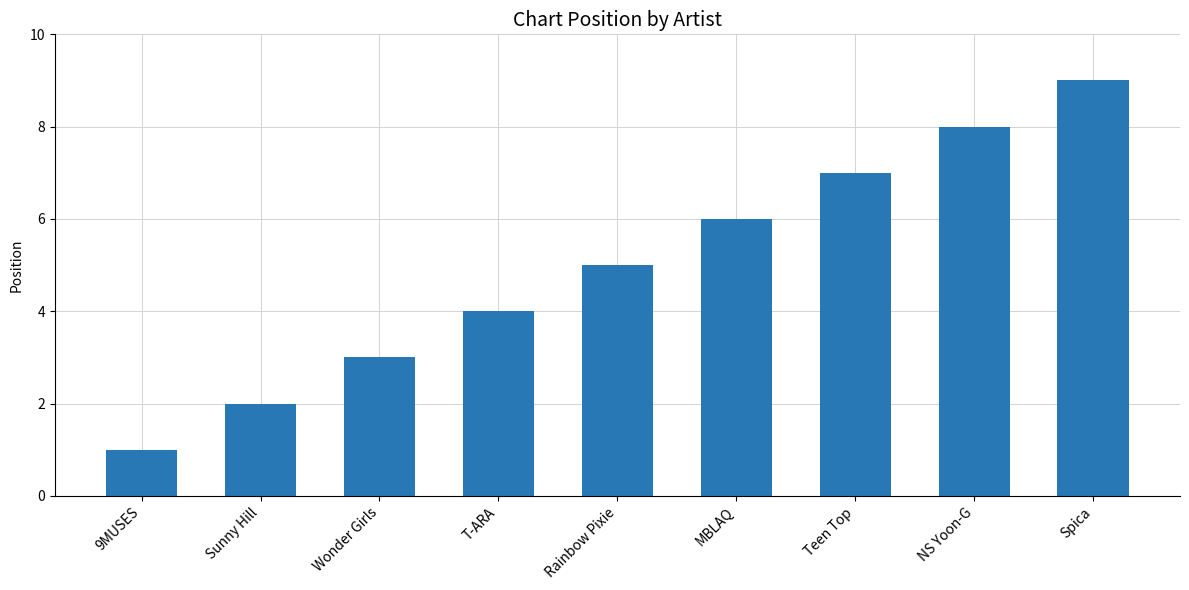

Which category has the lowest value across all series?

9MUSES